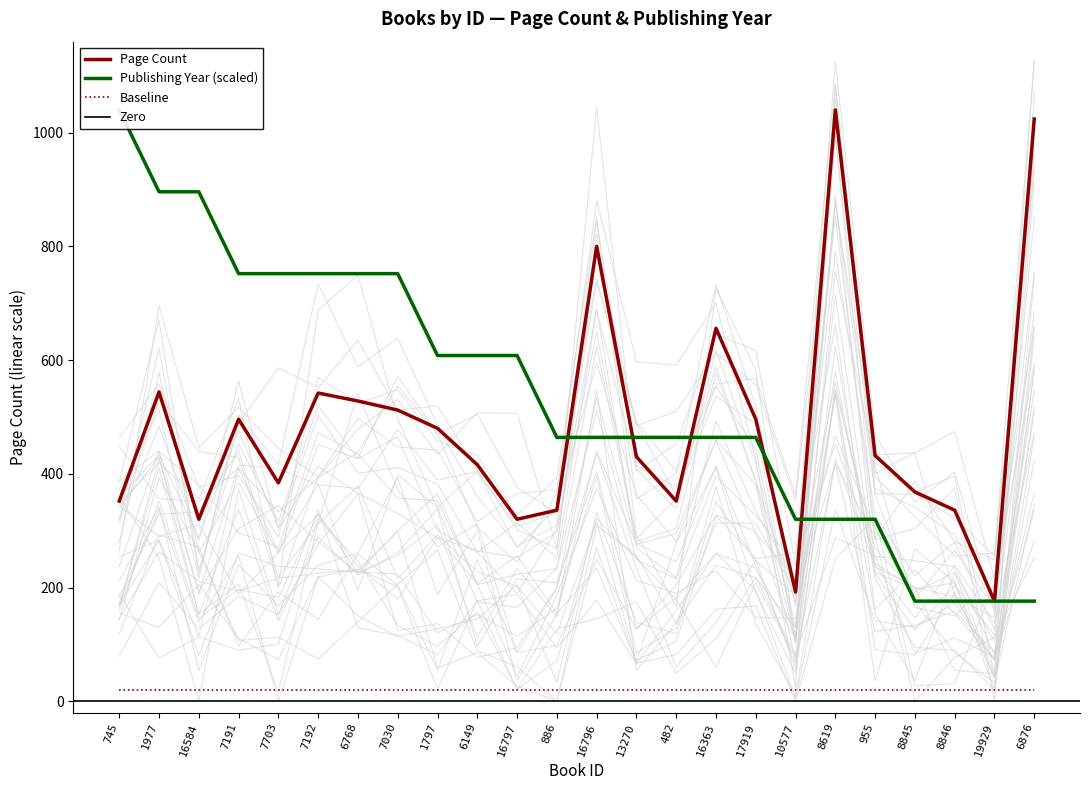

Rank the series by their maximum value, from highest to lowest.

pageCount, publishingYear